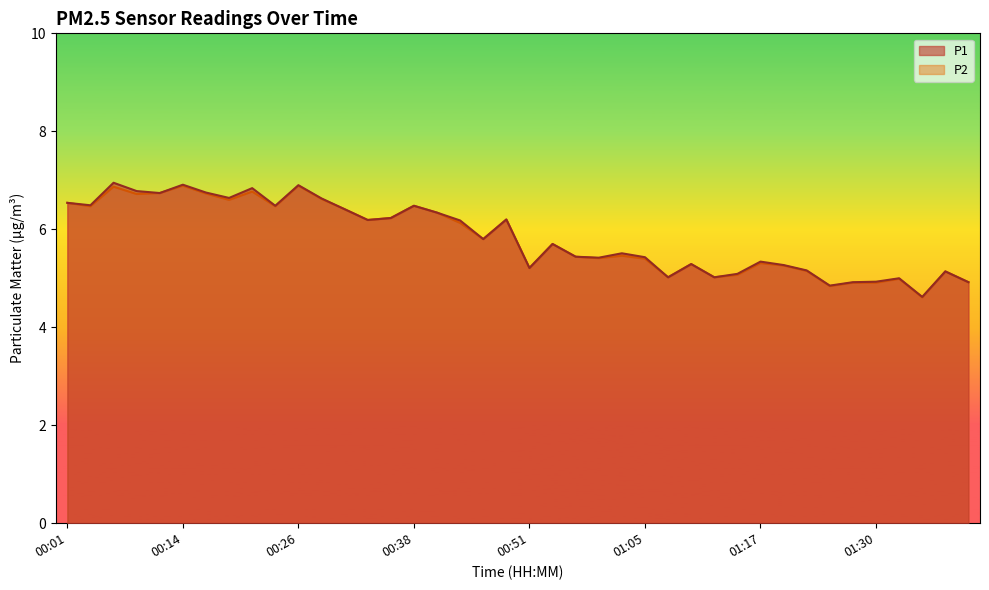

Which category has the highest value across all series?

00:06